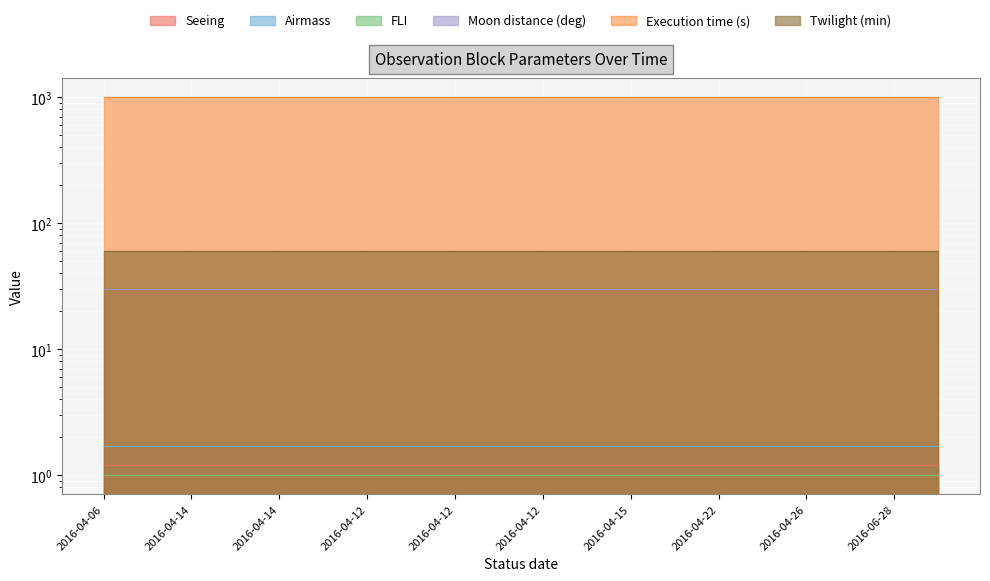

What is the maximum value for FLI?

1.0